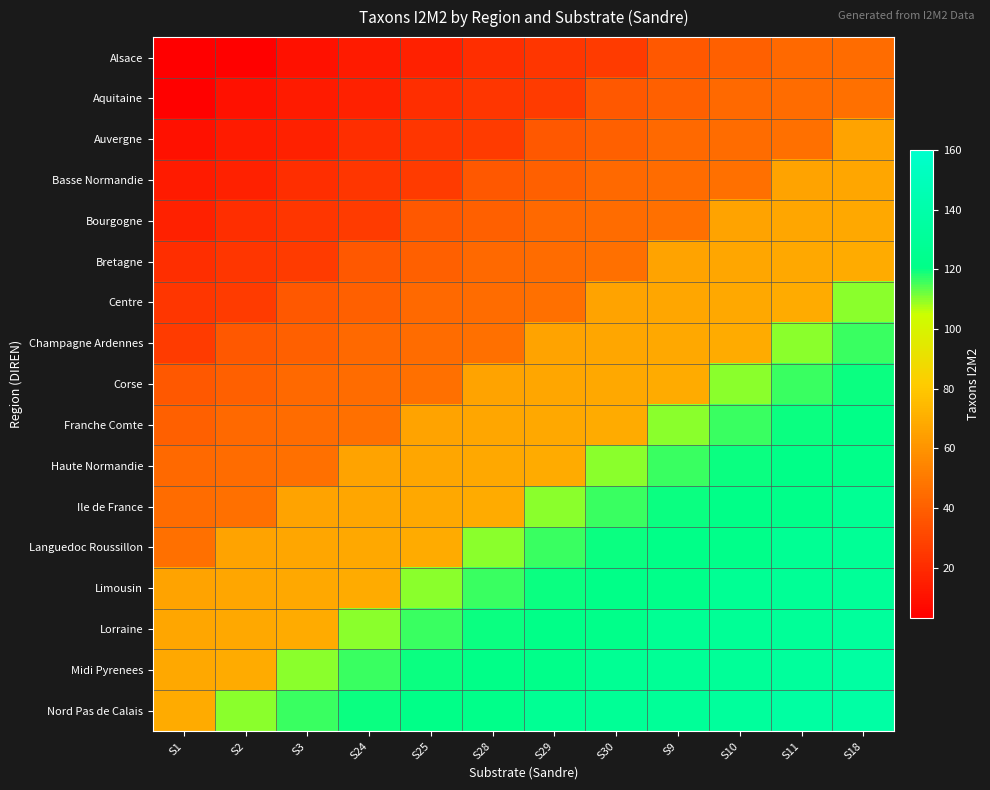

Reading left to right, transcribe all the data shown in this chart.

Alsace: S1=3	S2=4	S3=10	S24=14	S25=16	S28=21	S29=24	S30=26	S9=37	S10=40	S11=44	S18=45
Aquitaine: S1=4	S2=10	S3=14	S24=16	S25=21	S28=24	S29=26	S30=37	S9=40	S10=44	S11=45	S18=46
Auvergne: S1=10	S2=14	S3=16	S24=21	S25=24	S28=26	S29=37	S30=40	S9=44	S10=45	S11=46	S18=66
Basse Normandie: S1=14	S2=16	S3=21	S24=24	S25=26	S28=37	S29=40	S30=44	S9=45	S10=46	S11=66	S18=67
Bourgogne: S1=16	S2=21	S3=24	S24=26	S25=37	S28=40	S29=44	S30=45	S9=46	S10=66	S11=67	S18=68
Bretagne: S1=21	S2=24	S3=26	S24=37	S25=40	S28=44	S29=45	S30=46	S9=66	S10=67	S11=68	S18=69
Centre: S1=24	S2=26	S3=37	S24=40	S25=44	S28=45	S29=46	S30=66	S9=67	S10=68	S11=69	S18=110
Champagne Ardennes: S1=26	S2=37	S3=40	S24=44	S25=45	S28=46	S29=66	S30=67	S9=68	S10=69	S11=110	S18=116
Corse: S1=37	S2=40	S3=44	S24=45	S25=46	S28=66	S29=67	S30=68	S9=69	S10=110	S11=116	S18=120
Franche Comte: S1=40	S2=44	S3=45	S24=46	S25=66	S28=67	S29=68	S30=69	S9=110	S10=116	S11=120	S18=121
Haute Normandie: S1=44	S2=45	S3=46	S24=66	S25=67	S28=68	S29=69	S30=110	S9=116	S10=120	S11=121	S18=122
Ile de France: S1=45	S2=46	S3=66	S24=67	S25=68	S28=69	S29=110	S30=116	S9=120	S10=121	S11=122	S18=128
Languedoc Roussillon: S1=46	S2=66	S3=67	S24=68	S25=69	S28=110	S29=116	S30=120	S9=121	S10=122	S11=128	S18=129
Limousin: S1=66	S2=67	S3=68	S24=69	S25=110	S28=116	S29=120	S30=121	S9=122	S10=128	S11=129	S18=130
Lorraine: S1=67	S2=68	S3=69	S24=110	S25=116	S28=120	S29=121	S30=122	S9=128	S10=129	S11=130	S18=132
Midi Pyrenees: S1=68	S2=69	S3=110	S24=116	S25=120	S28=121	S29=122	S30=128	S9=129	S10=130	S11=132	S18=136
Nord Pas de Calais: S1=69	S2=110	S3=116	S24=120	S25=121	S28=122	S29=128	S30=129	S9=130	S10=132	S11=136	S18=137